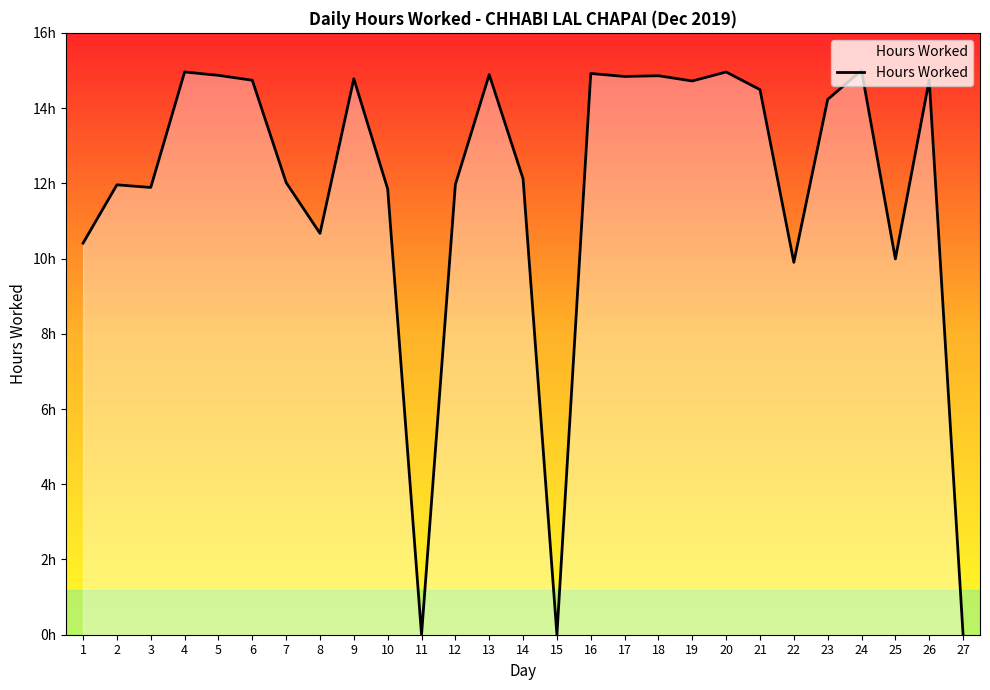

Between 27 and 5, which is larger?

5